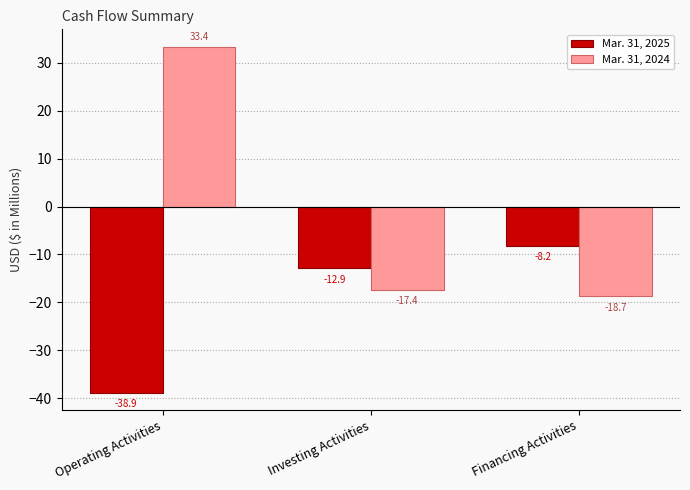

Which series has the widest spread of values?

Mar. 31, 2024